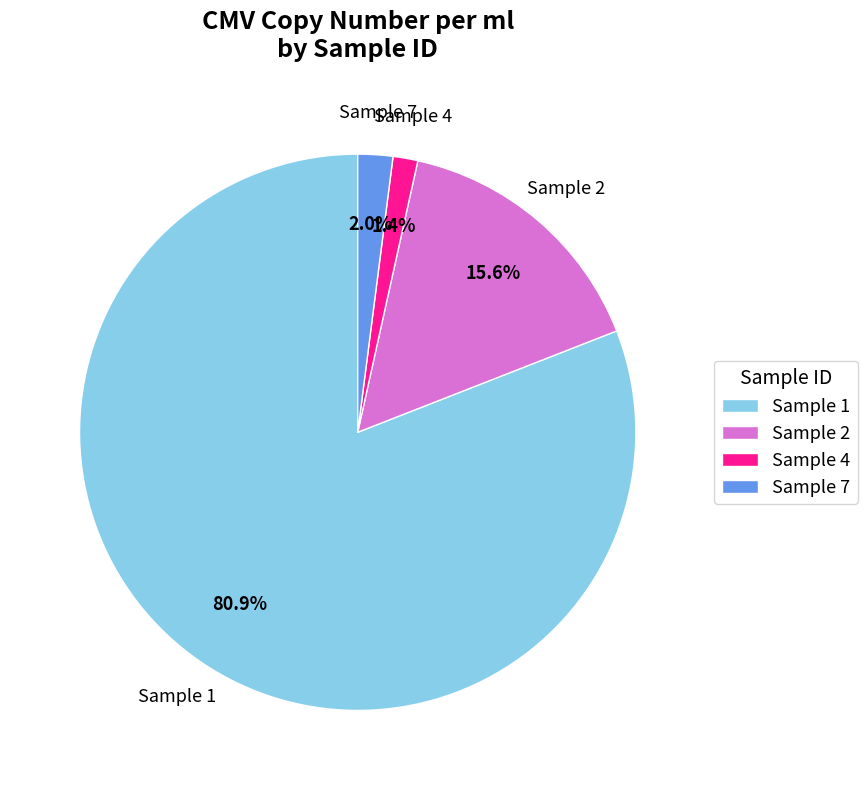

Which slice is the smallest?

Sample 4